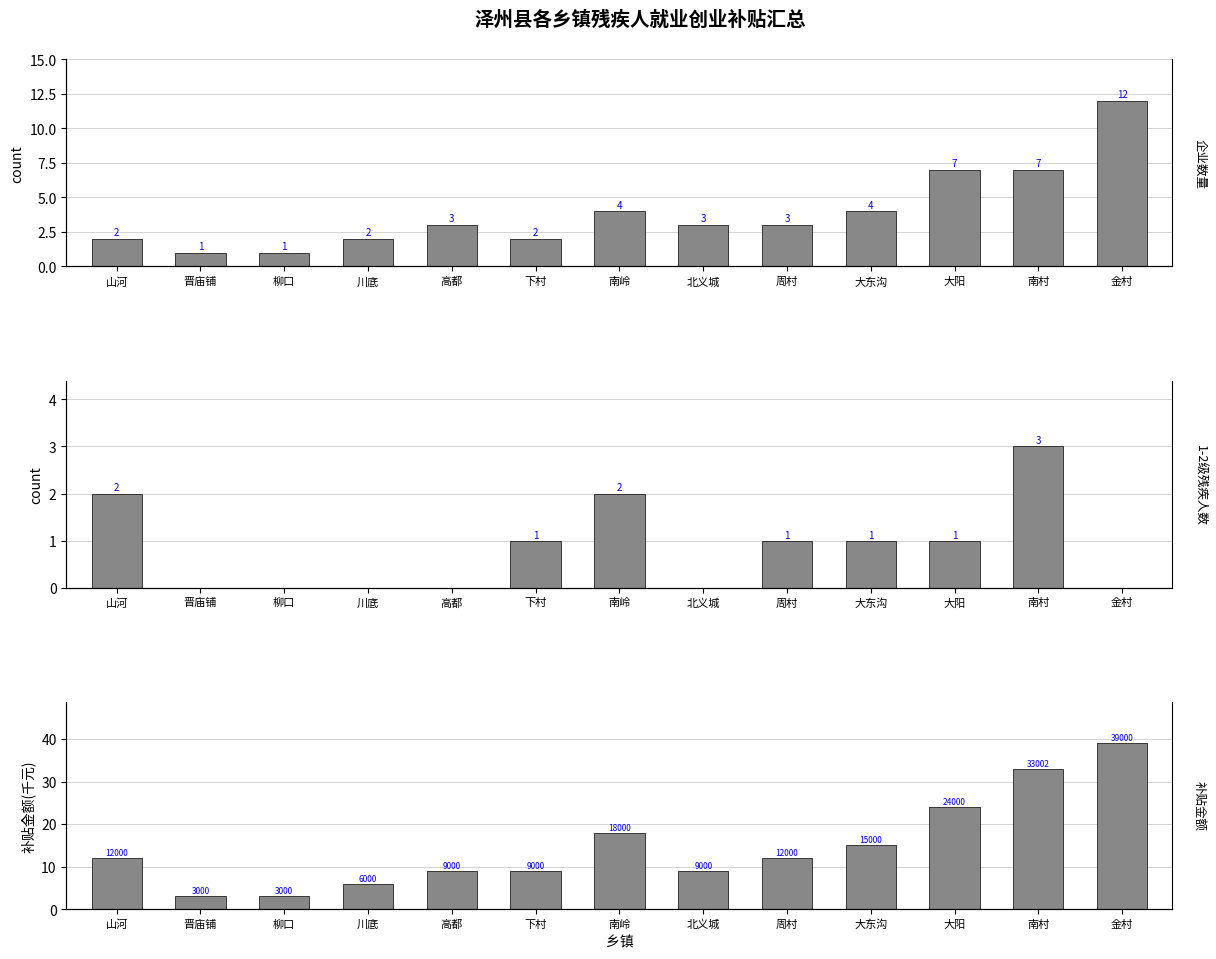

How many bars are there in each group?

3